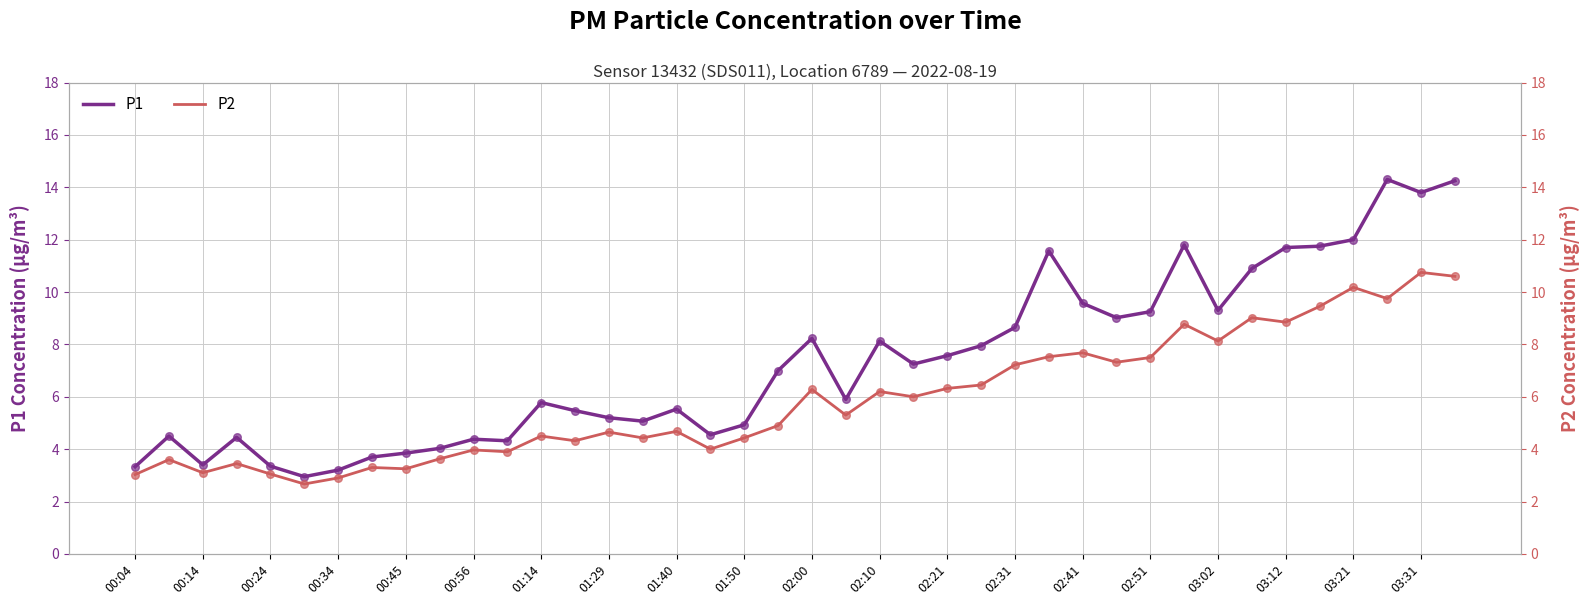

At which category is the sum across all series the highest?

39